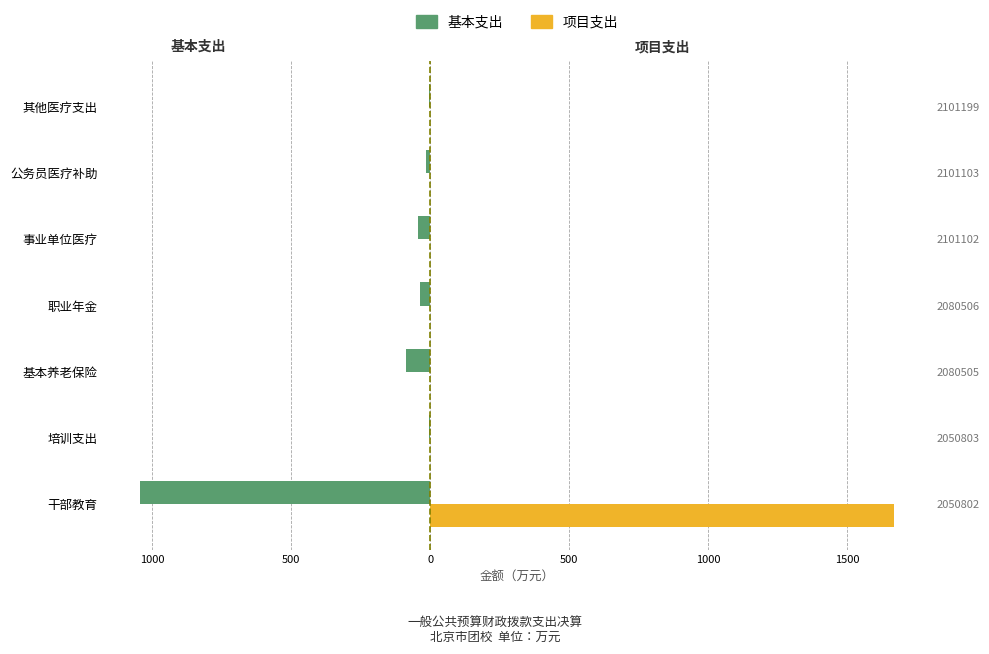

Count the number of categories in the chart.

7